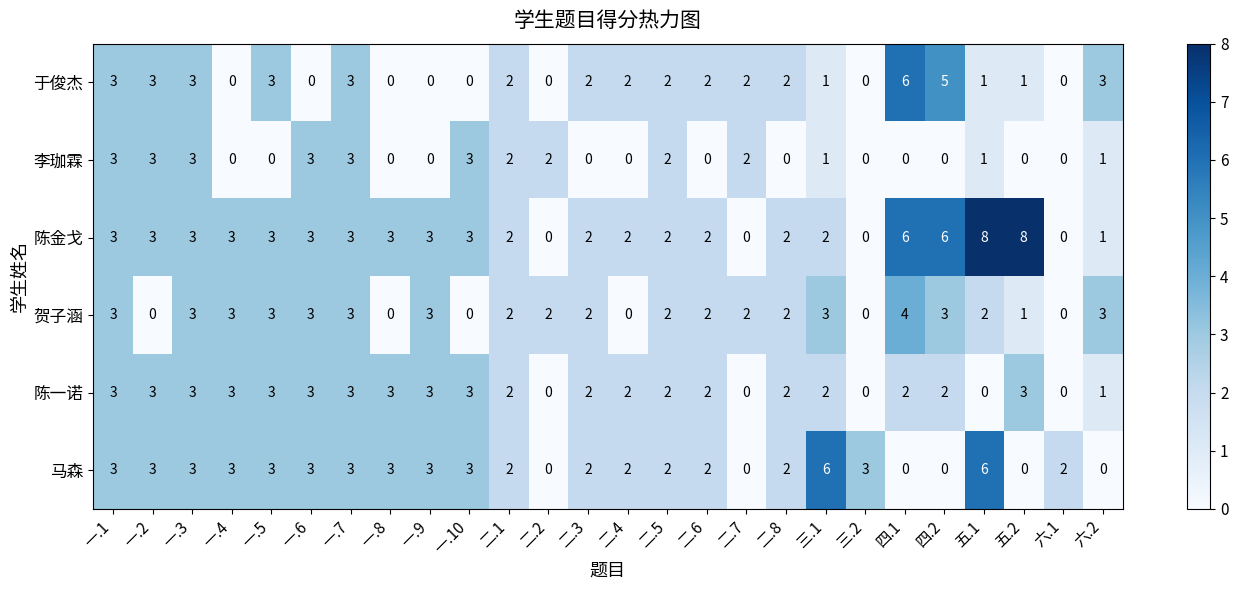

Which series changed the most between 一.4 and 二.3?

于俊杰